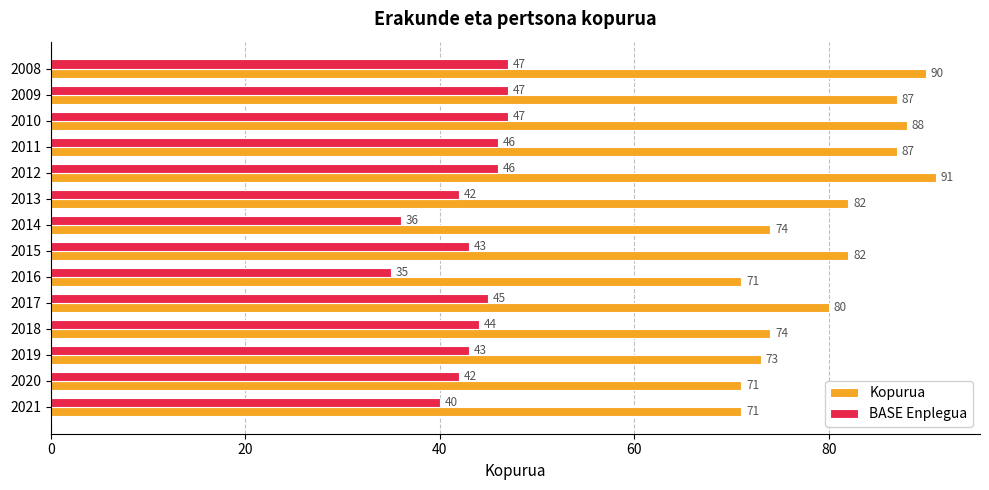

Which series changed the most between 2014 and 2015?

Kopurua